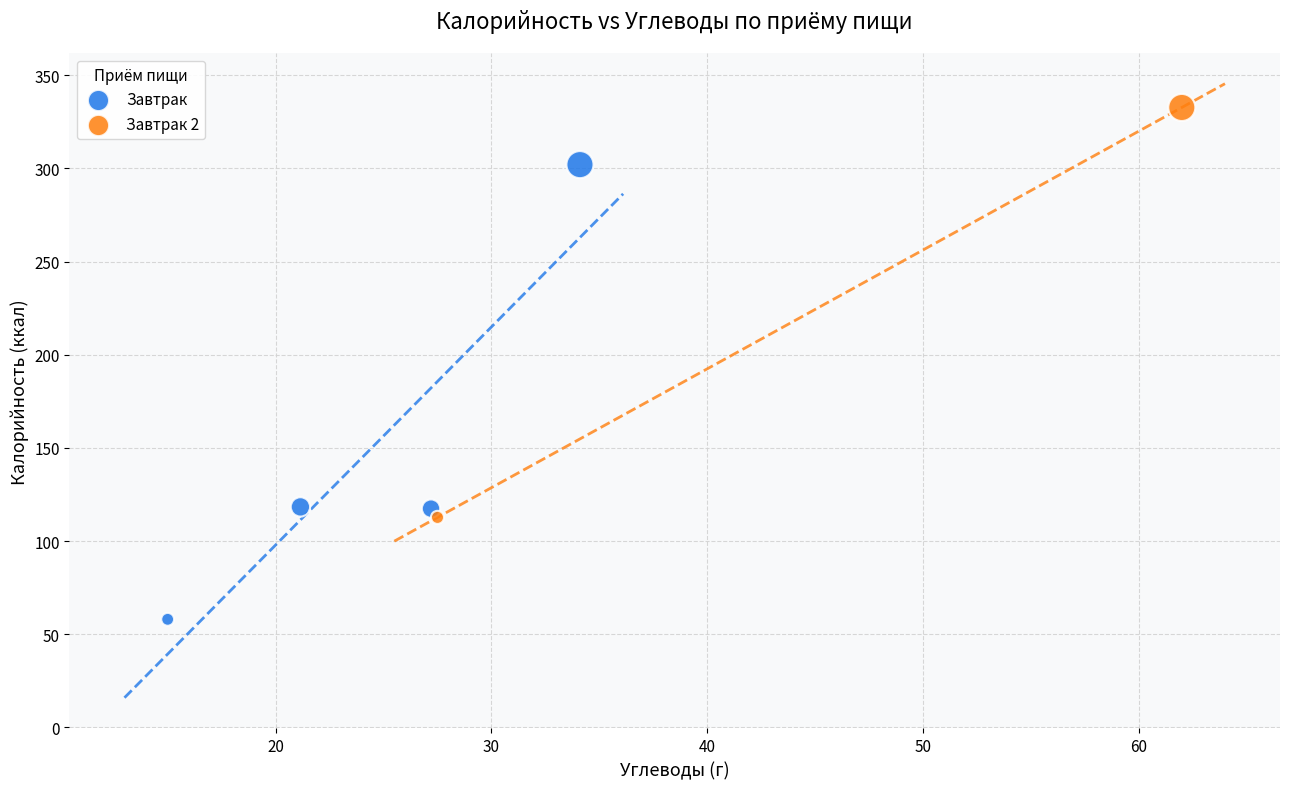

What are all the series names shown in the legend?

Завтрак, Завтрак 2